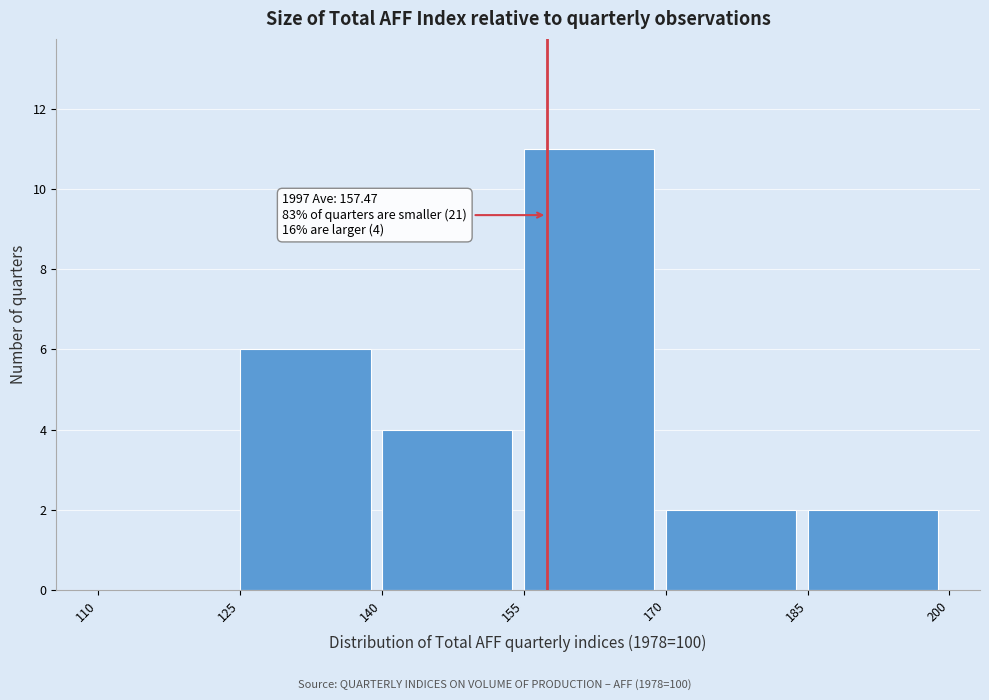

Which range on the x-axis has the tallest bar?

155 to 170